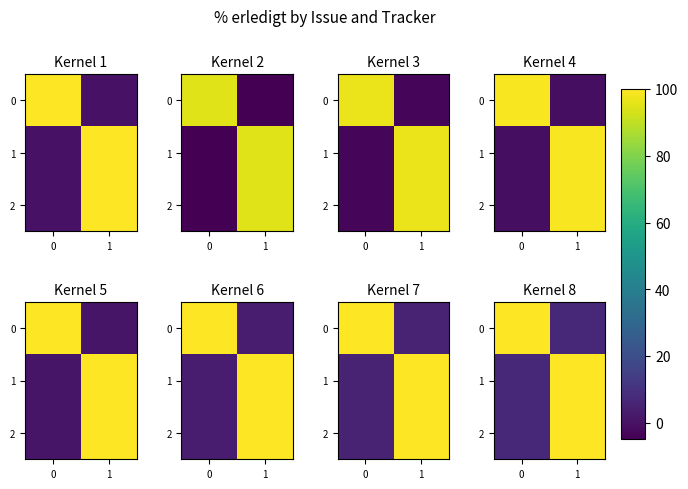

The 0 series shows 107 at 0. True or false?

True